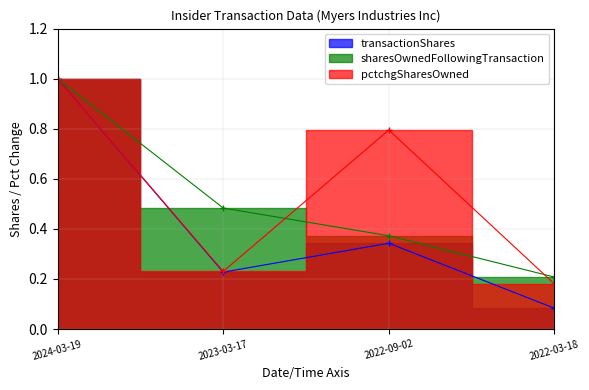

What is the spread (max minus min) of values at 2022-09-02?

0.5